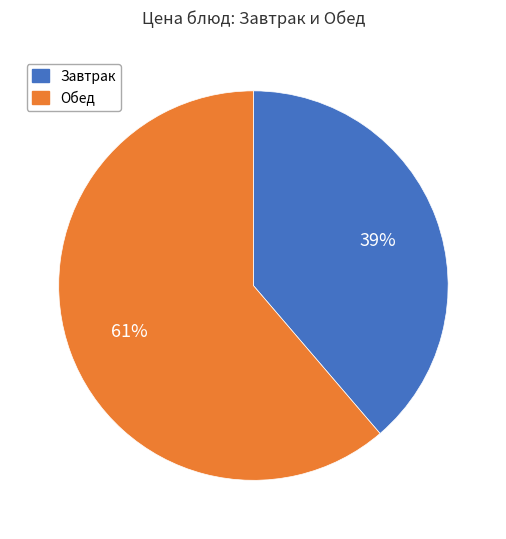

To the nearest percent, what is the average slice percentage?

50%